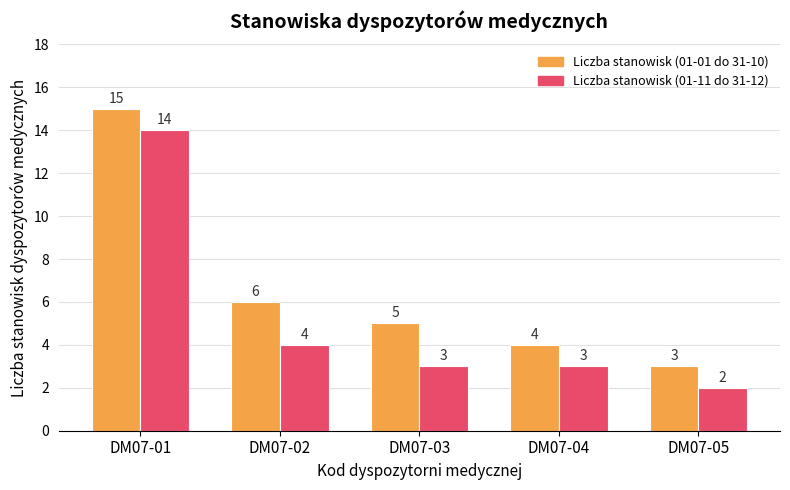

What are all the series names shown in the legend?

Liczba stanowisk (01-01 do 31-10), Liczba stanowisk (01-11 do 31-12)